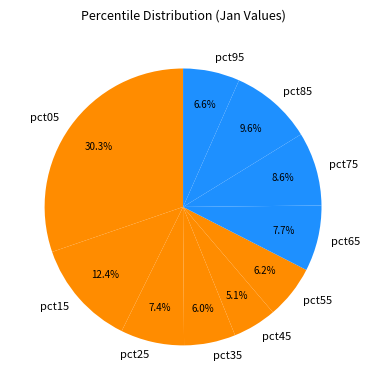

Combined, do pct05 and pct75 account for over 50%?

No